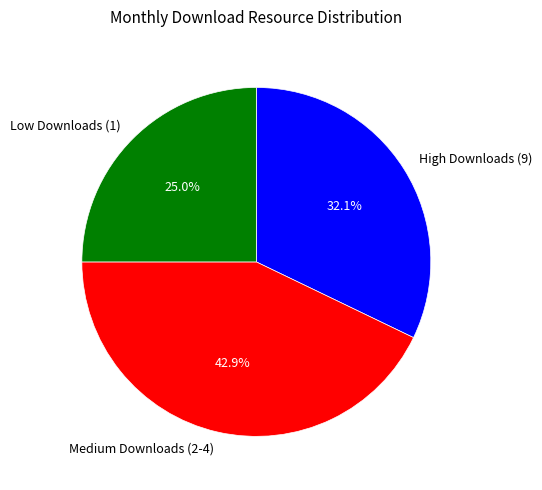

Is there a majority slice in this chart?

No